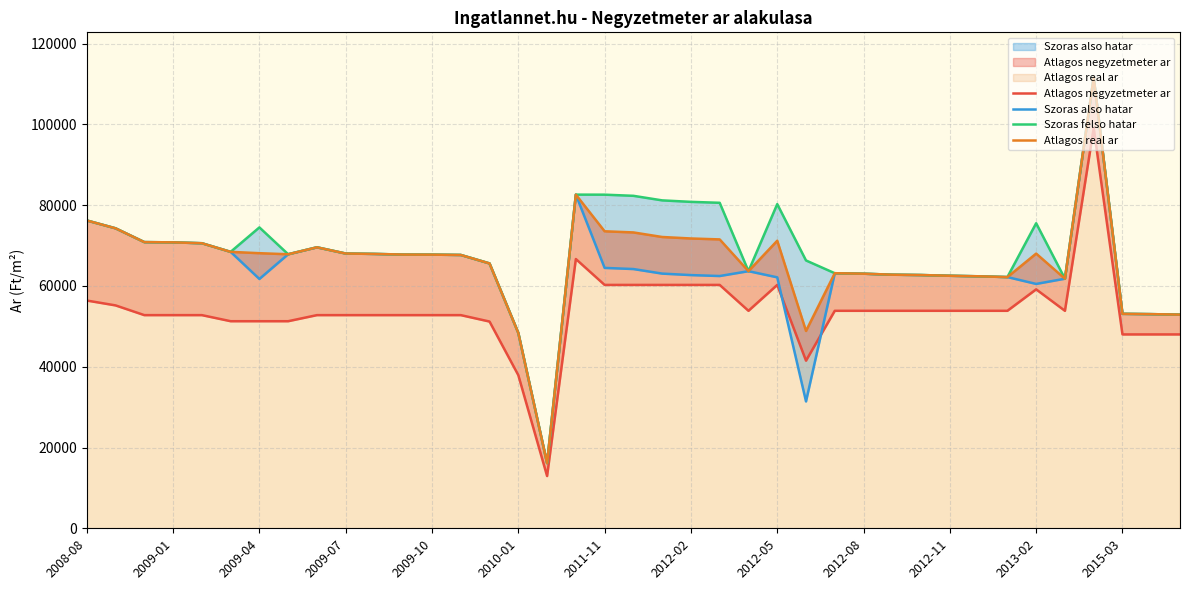

At how many categories does at least one series exceed 107594?

1